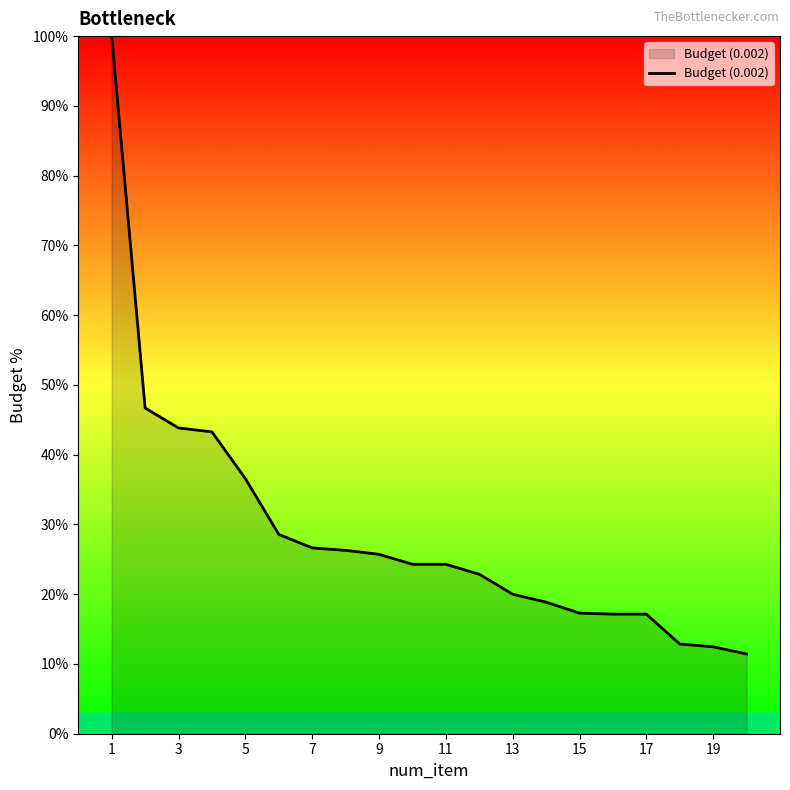

What is the difference between the maximum and minimum values?

88.6